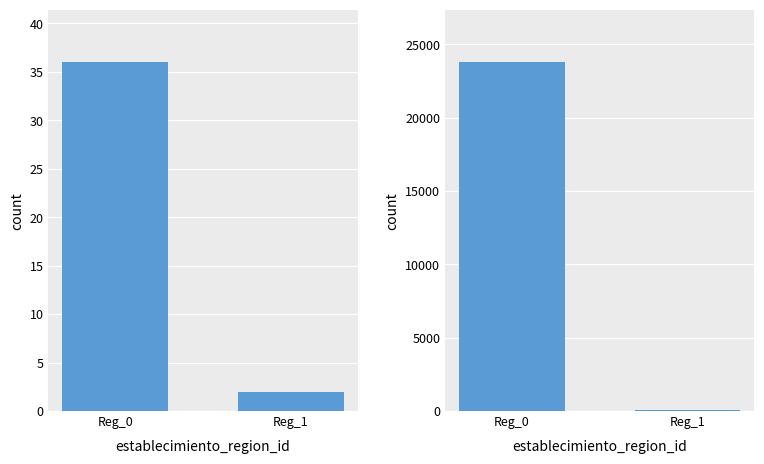

What is the change in value from Reg_0 to Reg_1?

-23720